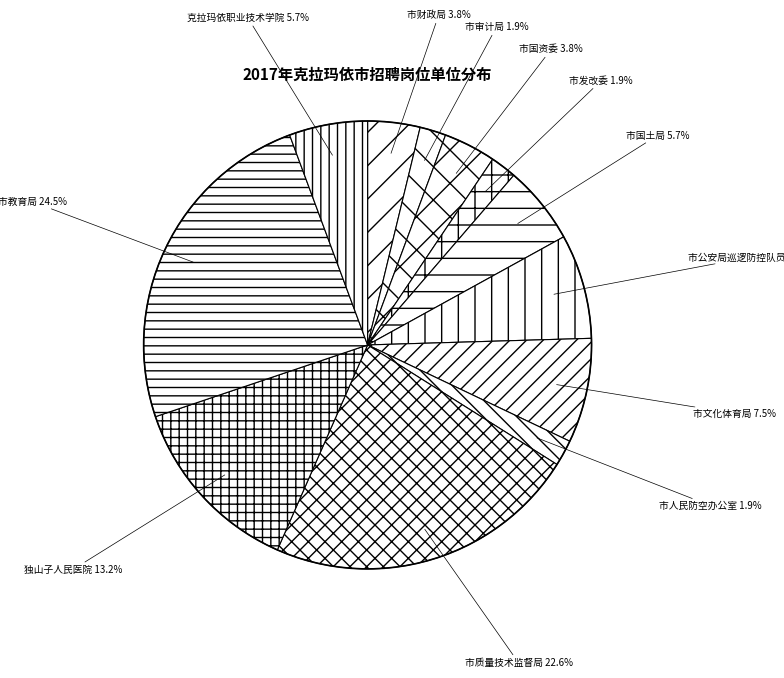

Do 克拉玛依职业技术学院 and 市教育局 together represent more than half of the pie?

No